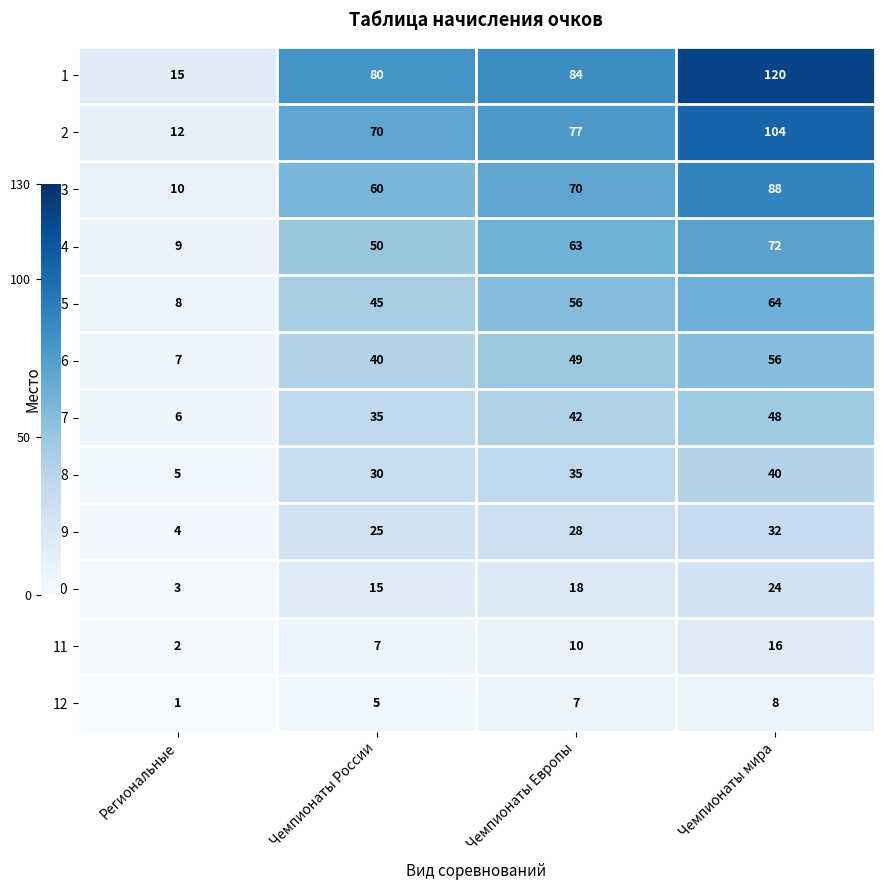

Count the number of data series in this chart.

12